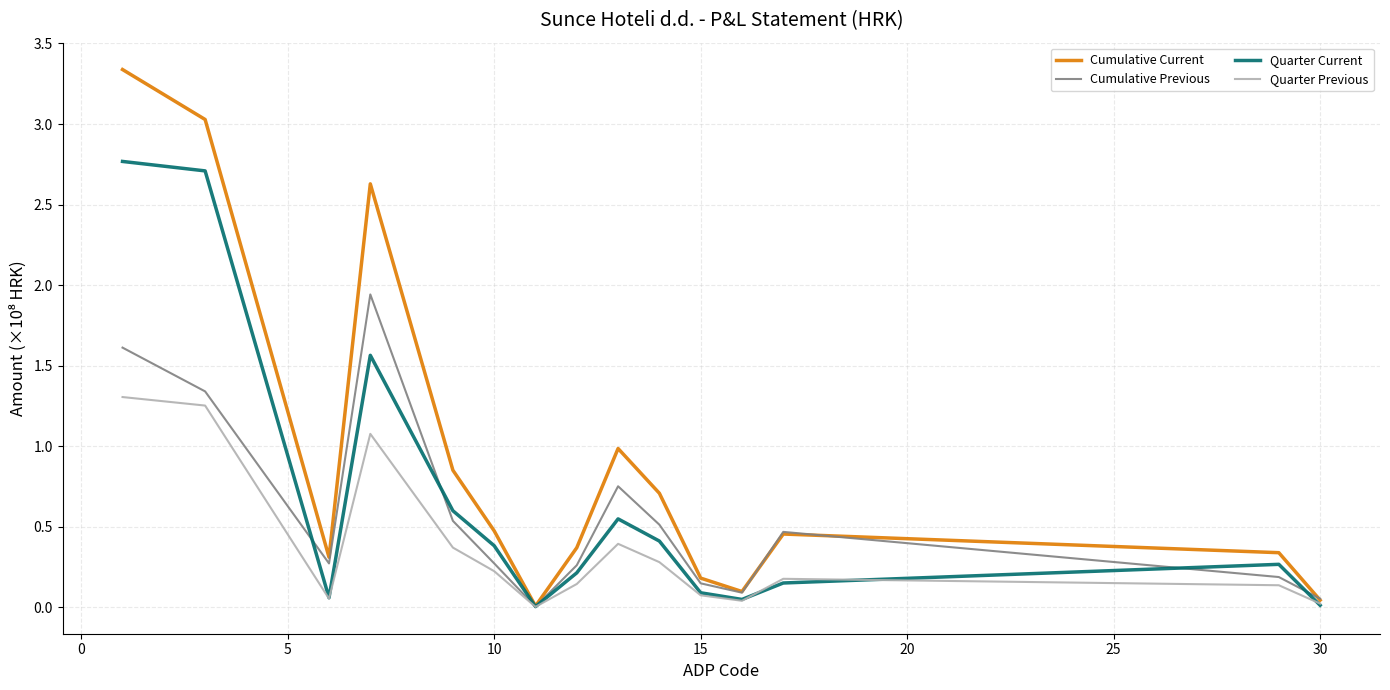

What is the sum of all Quarter Current values?

9.8